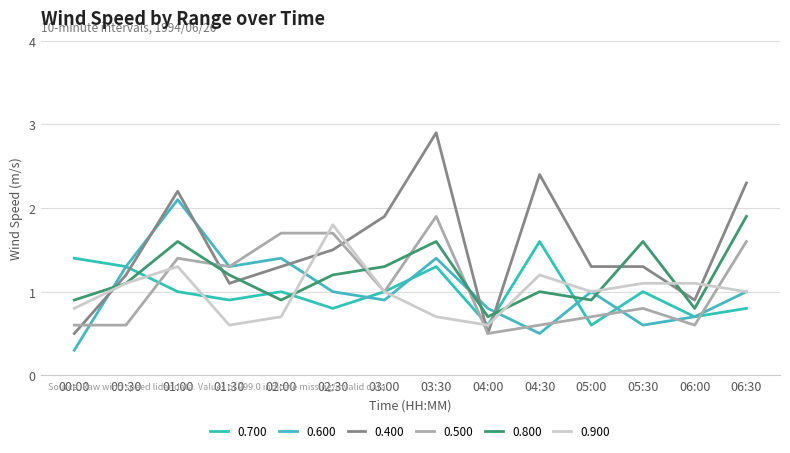

Which category has the highest value in the 0.600 series?

01:00